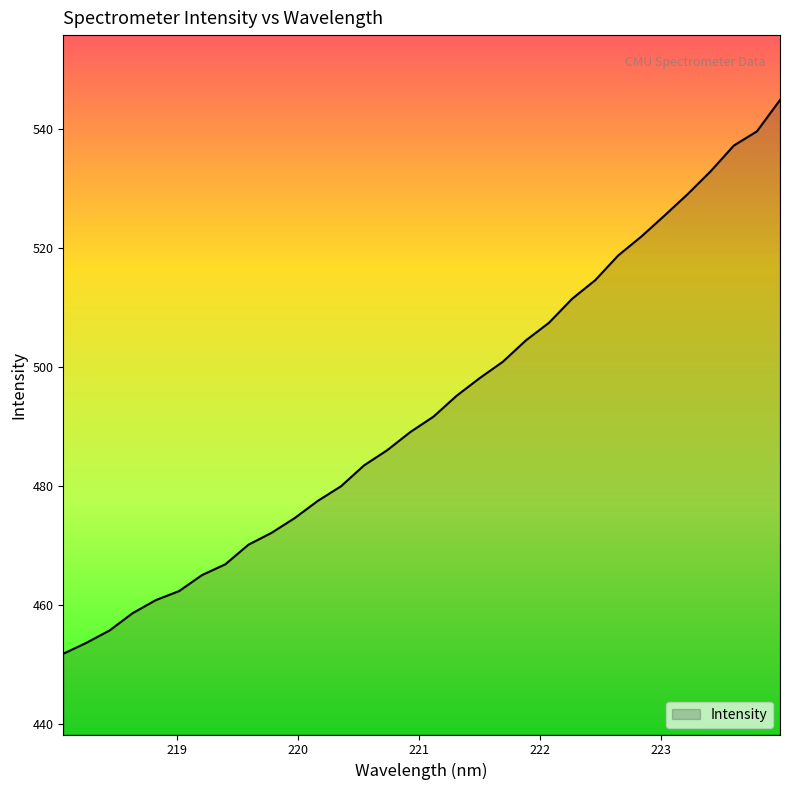

What is the smallest value displayed?

451.8